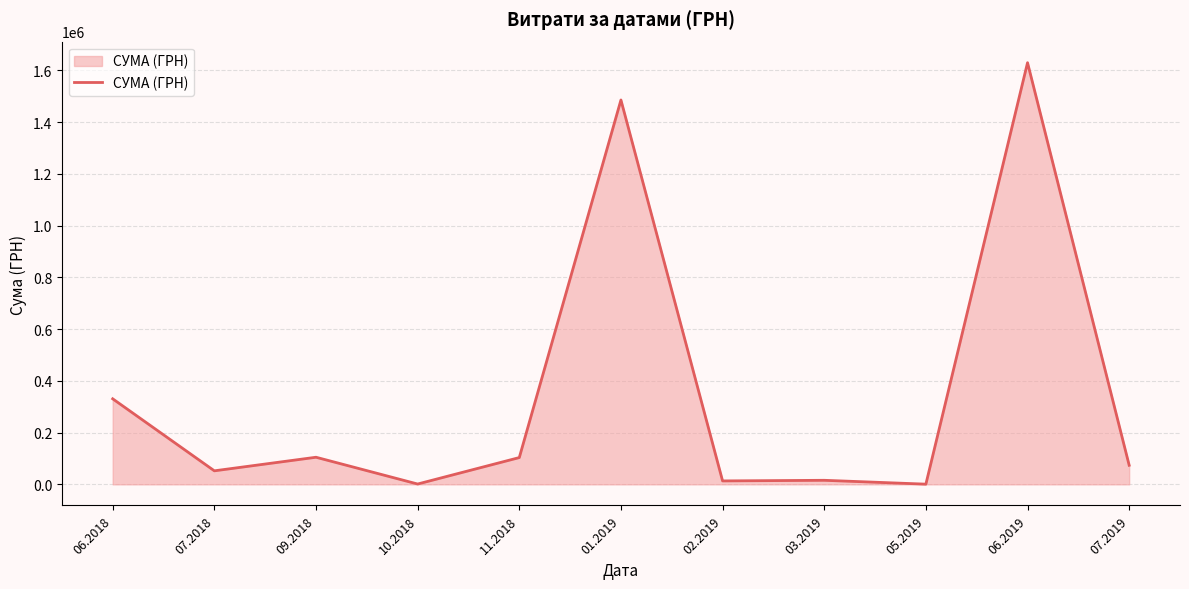

What is the change in value from 07.2018 to 06.2019?

+1577714.7